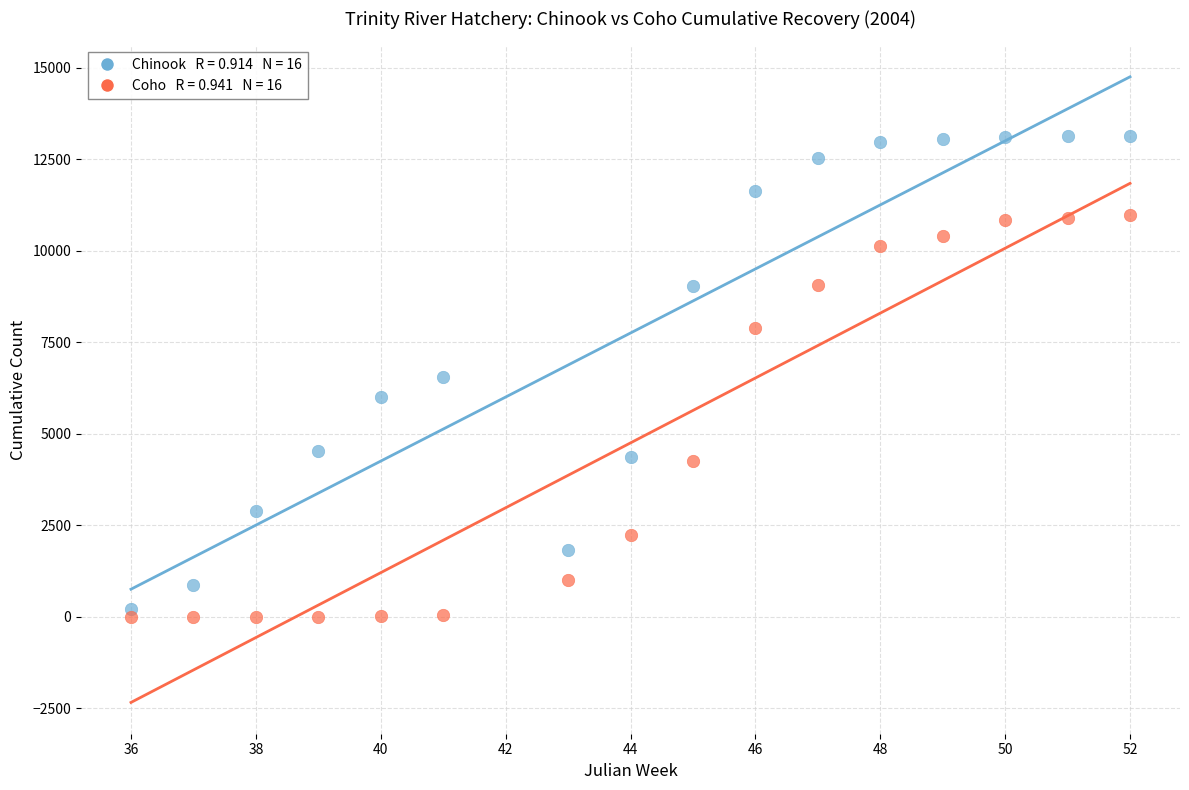

Across all data points, what is the range of X values (max minus min)?

16